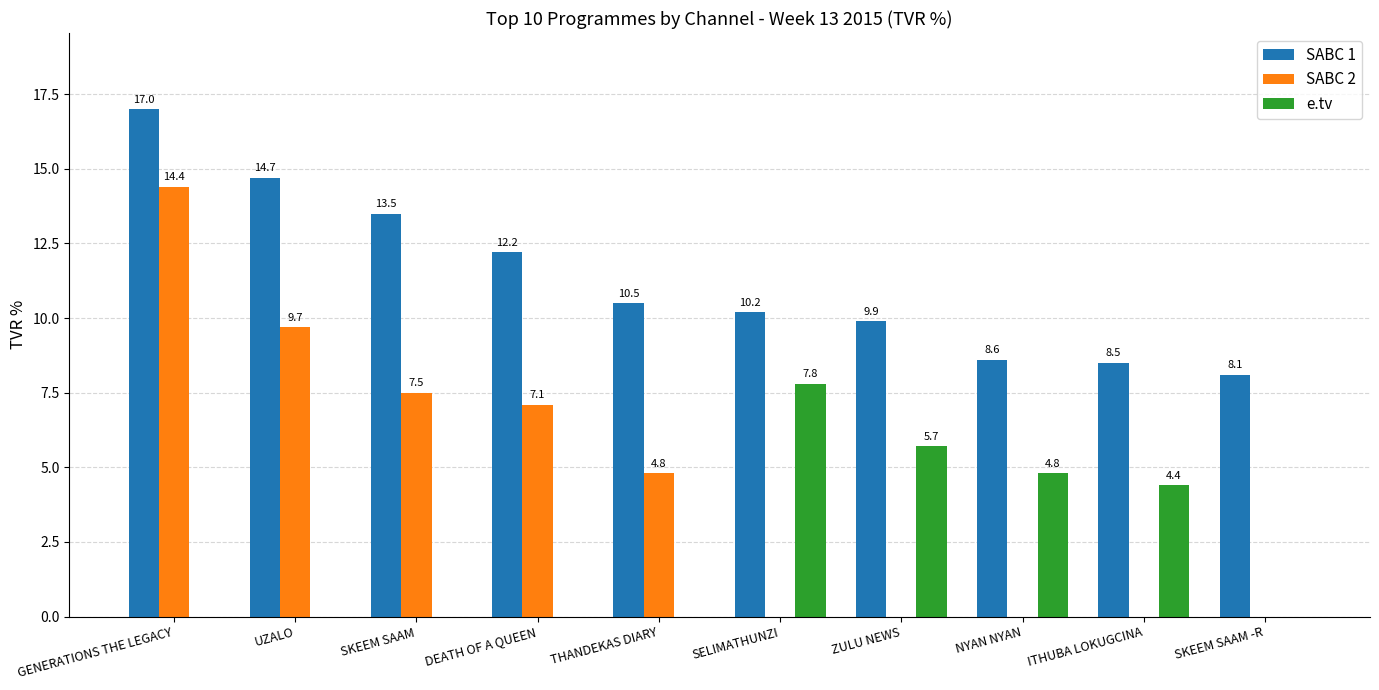

Which series has the largest total across all categories?

SABC 1